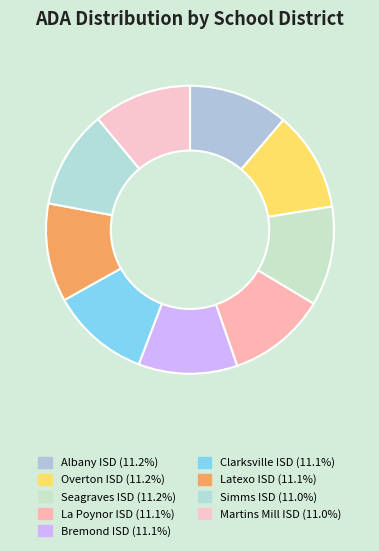

The La Poynor ISD slice represents 11% of the pie. True or false?

True